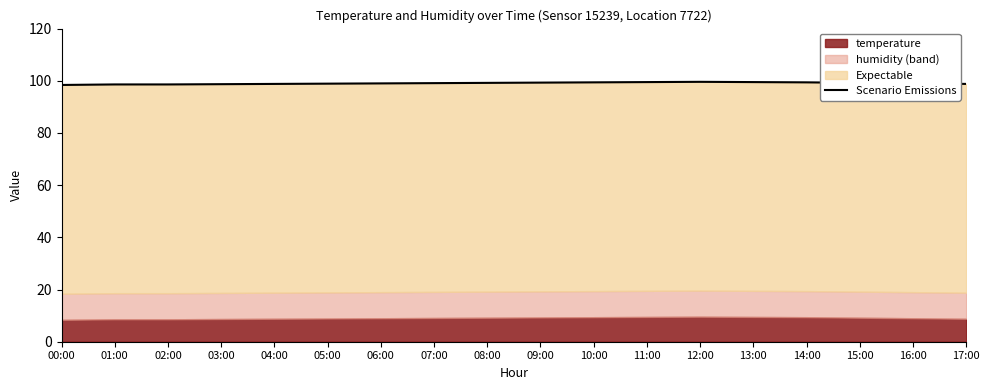

What is the change in value from 02:00 to 14:00?

+0.8